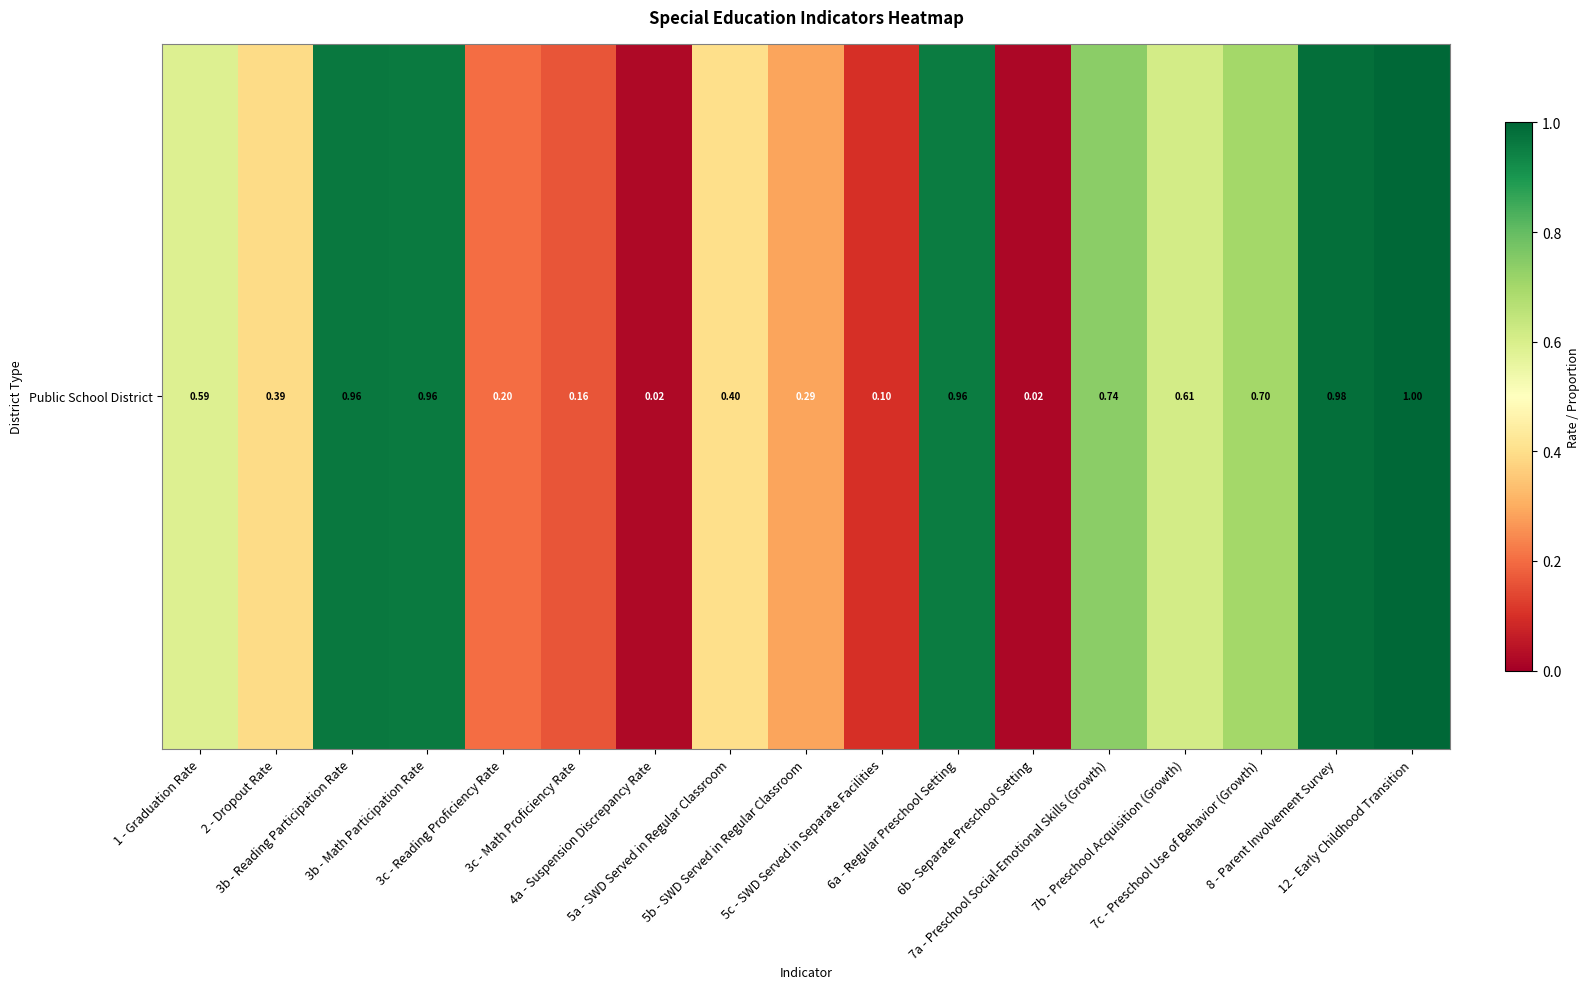

Reading left to right, list all the values displayed in this chart.

0.6	0.4	1.0	1.0	0.2	0.2	0.0	0.4	0.3	0.1	1.0	0.0	0.7	0.6	0.7	1.0	1.0